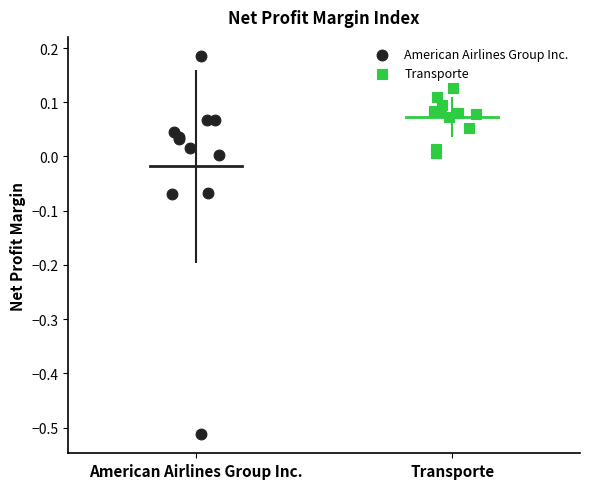

What are all the series names shown in the legend?

American Airlines Group Inc., Transporte